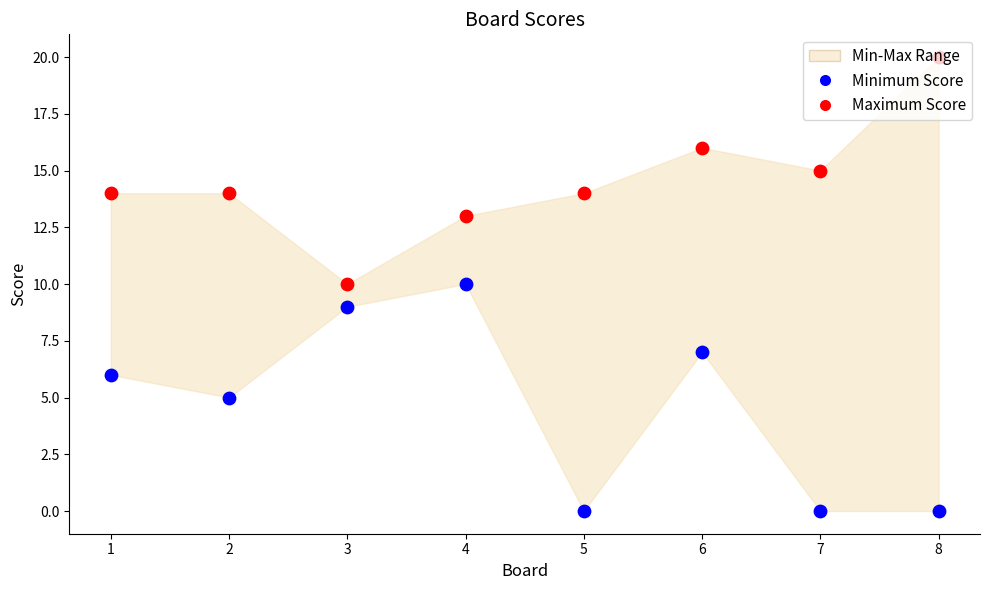

Which series has the widest spread of Y values?

Minimum Score